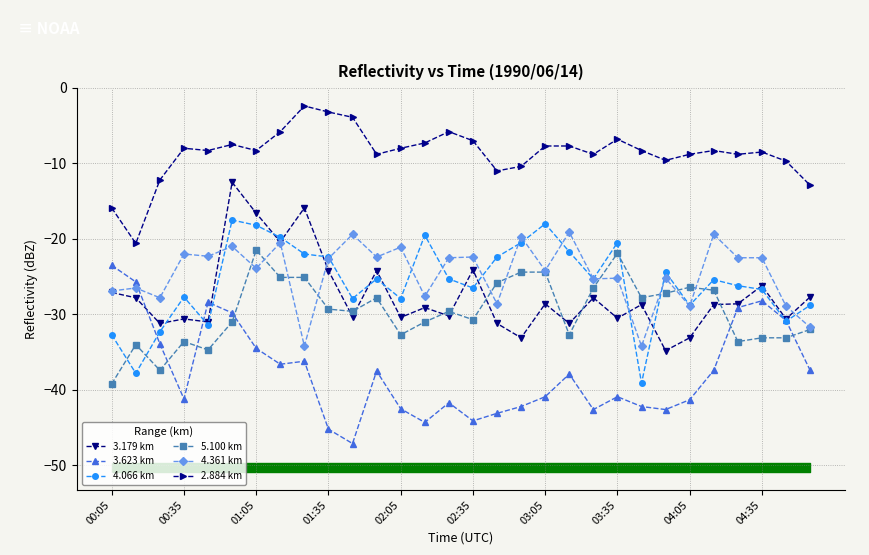

True or false: 2.884 km and 5.100 km intersect in this chart.

False